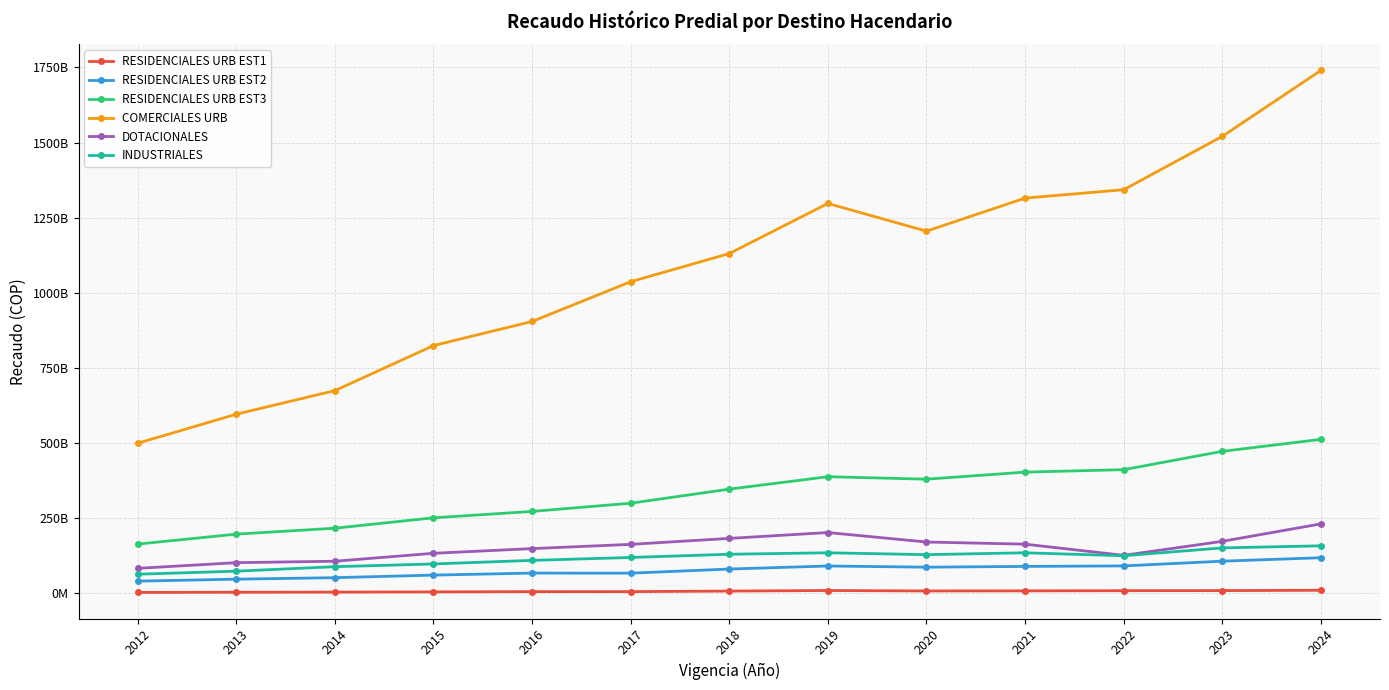

What are all the series names shown in the legend?

RESIDENCIALES URB EST1, RESIDENCIALES URB EST2, RESIDENCIALES URB EST3, COMERCIALES URB, DOTACIONALES, INDUSTRIALES